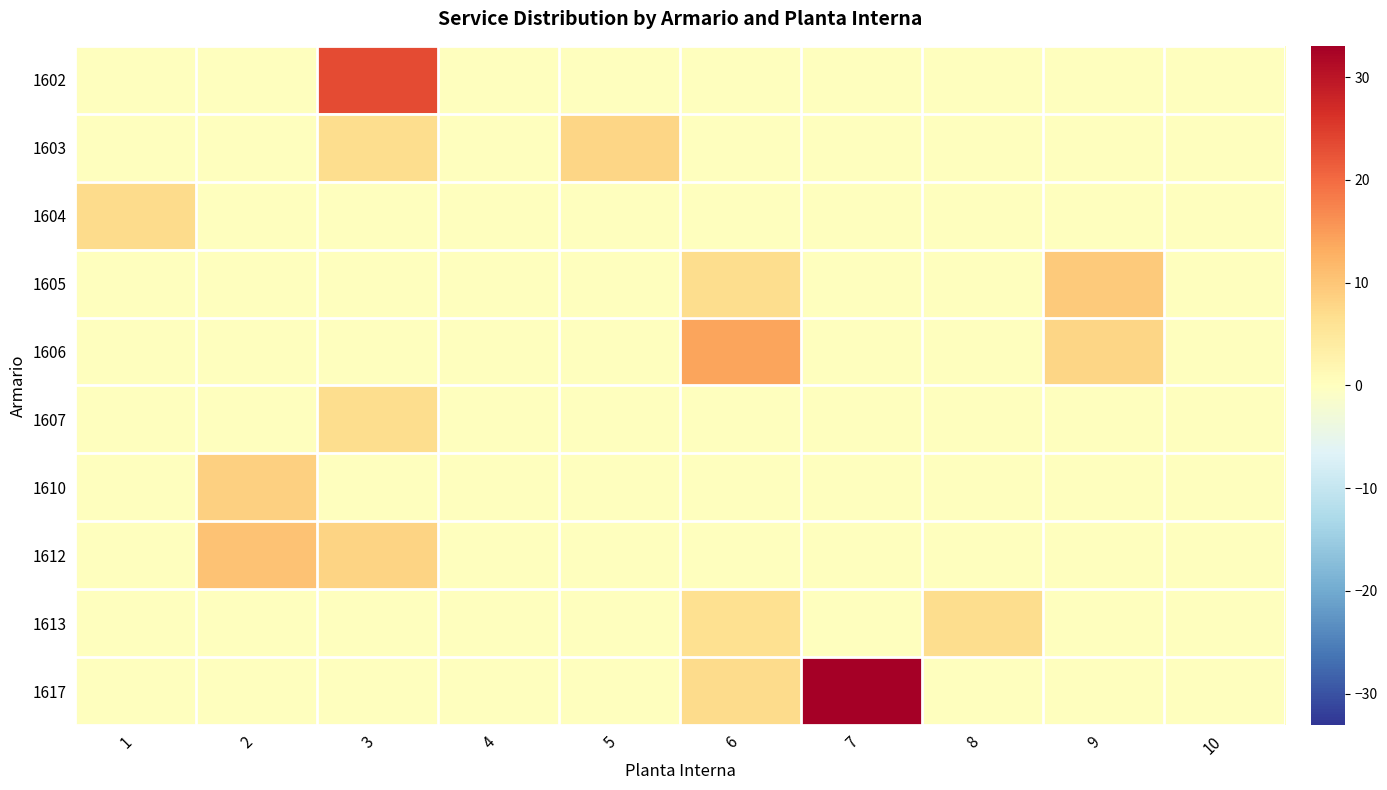

Reading right to left, list all the values displayed in this chart.

1602: 10=0.0	9=0.0	8=0.0	7=0.0	6=0.0	5=0.0	4=0.0	3=23.4	2=0.0	1=0.0
1603: 10=0.0	9=0.0	8=0.0	7=0.0	6=0.0	5=8.0	4=0.0	3=7.0	2=0.0	1=0.0
1604: 10=0.0	9=0.0	8=0.0	7=0.0	6=0.0	5=0.0	4=0.0	3=0.0	2=0.0	1=7.1
1605: 10=0.0	9=9.6	8=0.0	7=0.0	6=6.9	5=0.0	4=0.0	3=0.0	2=0.0	1=0.0
1606: 10=0.0	9=7.8	8=0.0	7=0.0	6=14.2	5=0.0	4=0.0	3=0.0	2=0.0	1=0.0
1607: 10=0.0	9=0.0	8=0.0	7=0.0	6=0.0	5=0.0	4=0.0	3=6.9	2=0.0	1=0.0
1610: 10=0.0	9=0.0	8=0.0	7=0.0	6=0.0	5=0.0	4=0.0	3=0.0	2=8.6	1=0.0
1612: 10=0.0	9=0.0	8=0.0	7=0.0	6=0.0	5=0.0	4=0.0	3=8.1	2=10.4	1=0.0
1613: 10=0.0	9=0.0	8=7.0	7=0.0	6=6.2	5=0.0	4=0.0	3=0.0	2=0.0	1=0.0
1617: 10=0.0	9=0.0	8=0.0	7=33.1	6=7.1	5=0.0	4=0.0	3=0.0	2=0.0	1=0.0